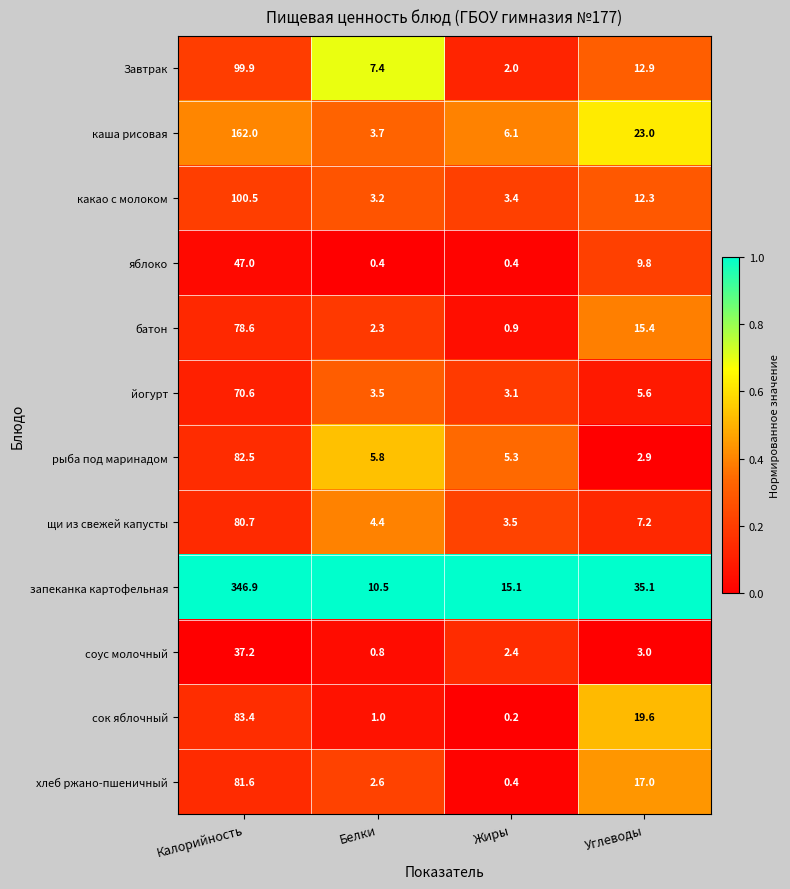

The value of рыба под маринадом at Белки is 9.7. True or false?

False